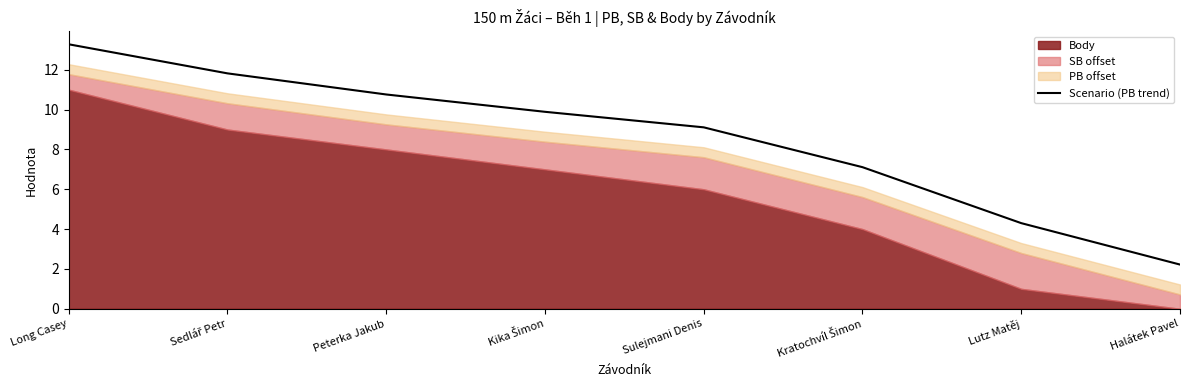

True or false: the data has more than 1 interior local peaks.

False